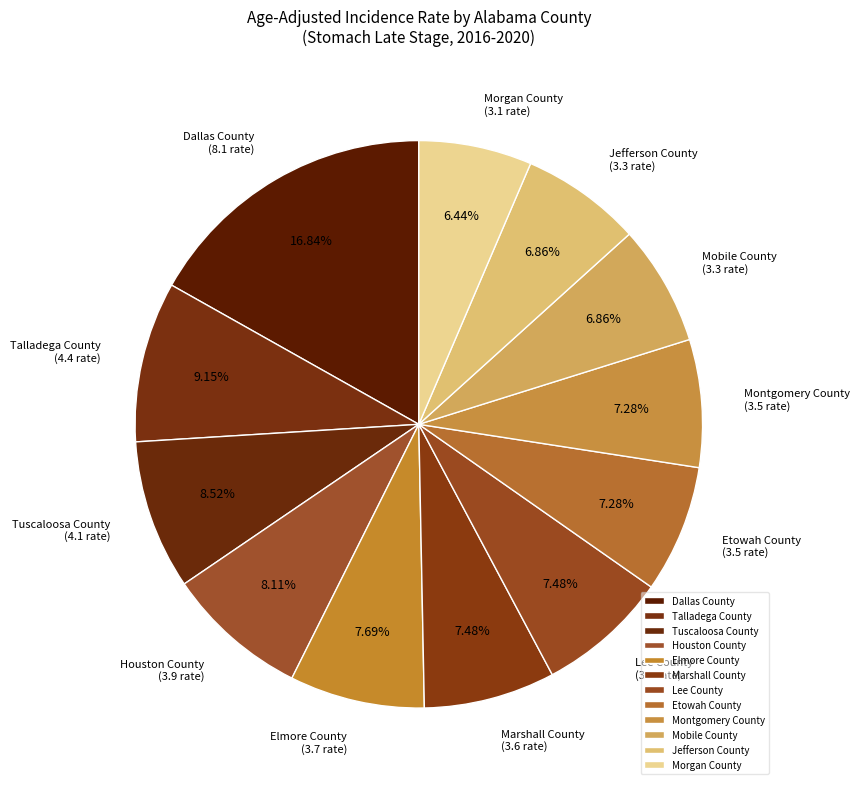

What is the ratio of the value at Lee County to the value at Marshall County?

1.0